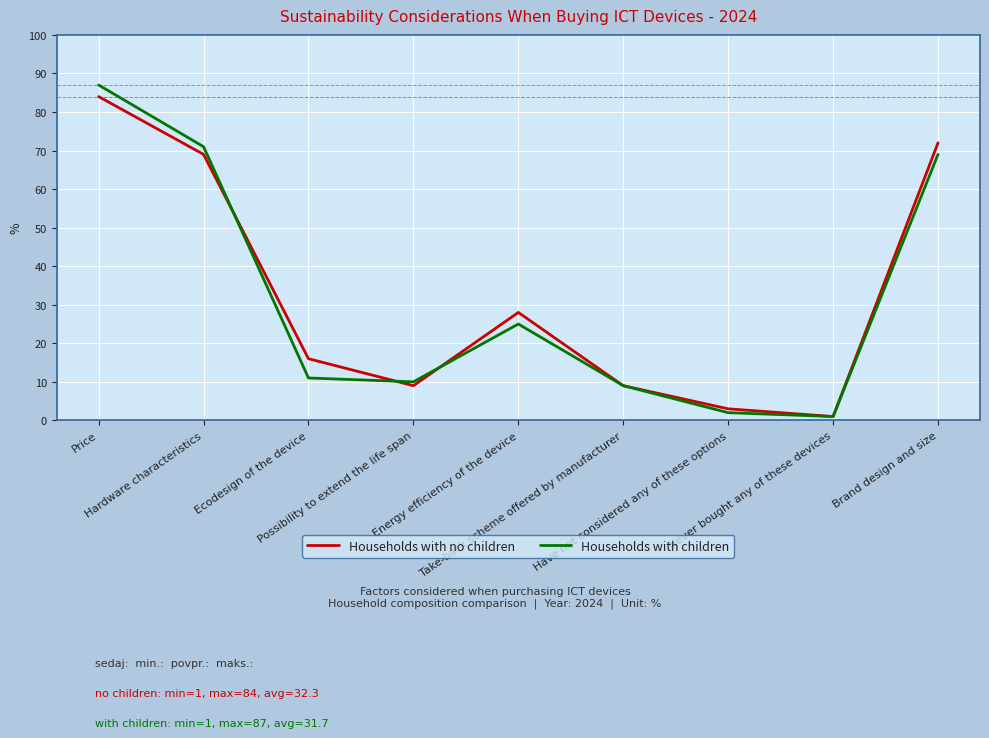

What is the difference between the maximum and minimum values in the Households with no children series?

83